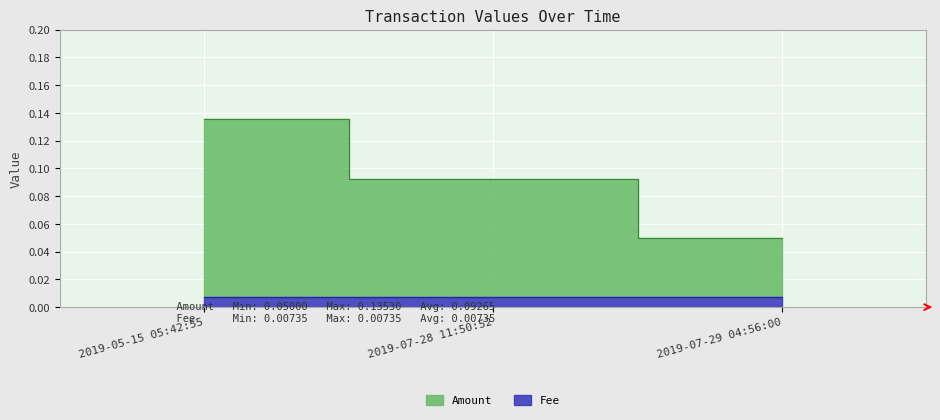

How many values are between 0 and 1?

3